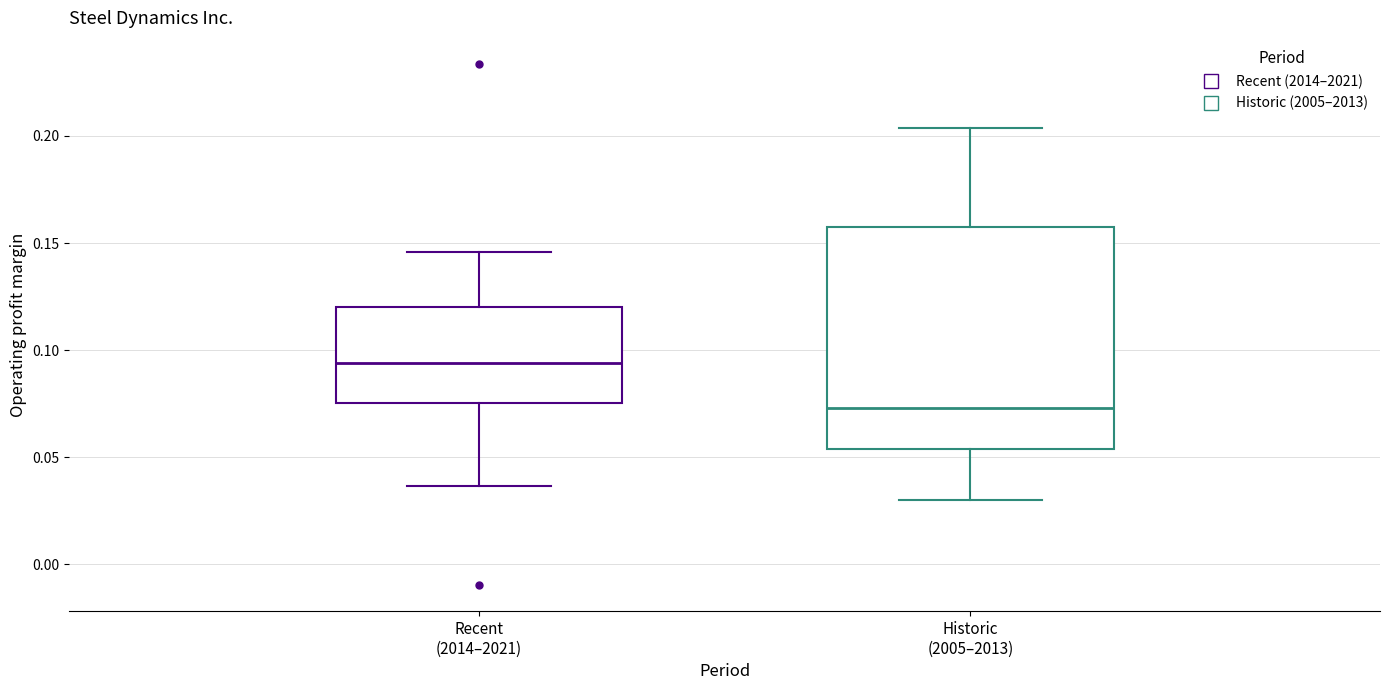

Which box's median line is the highest?

Recent (2014–2021)